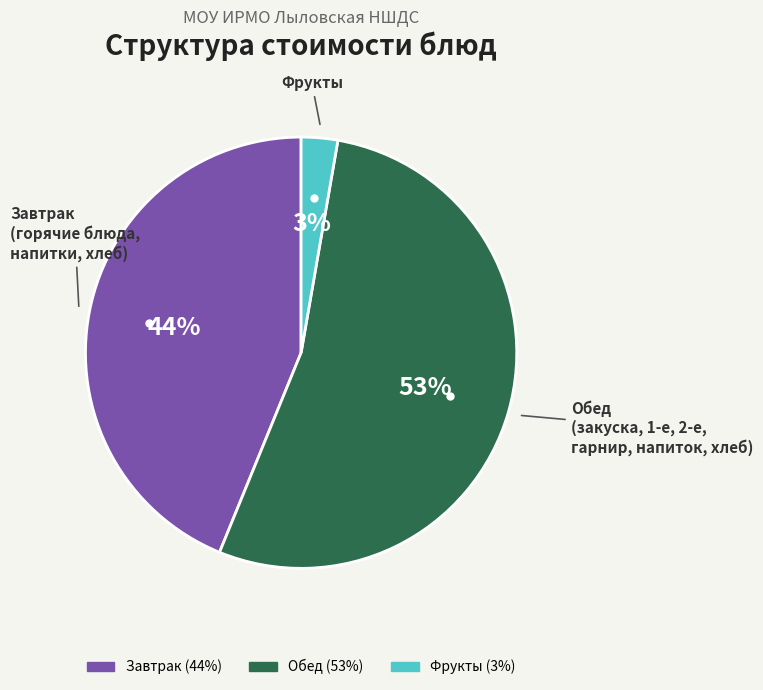

To the nearest percent, what is the average slice percentage?

33%